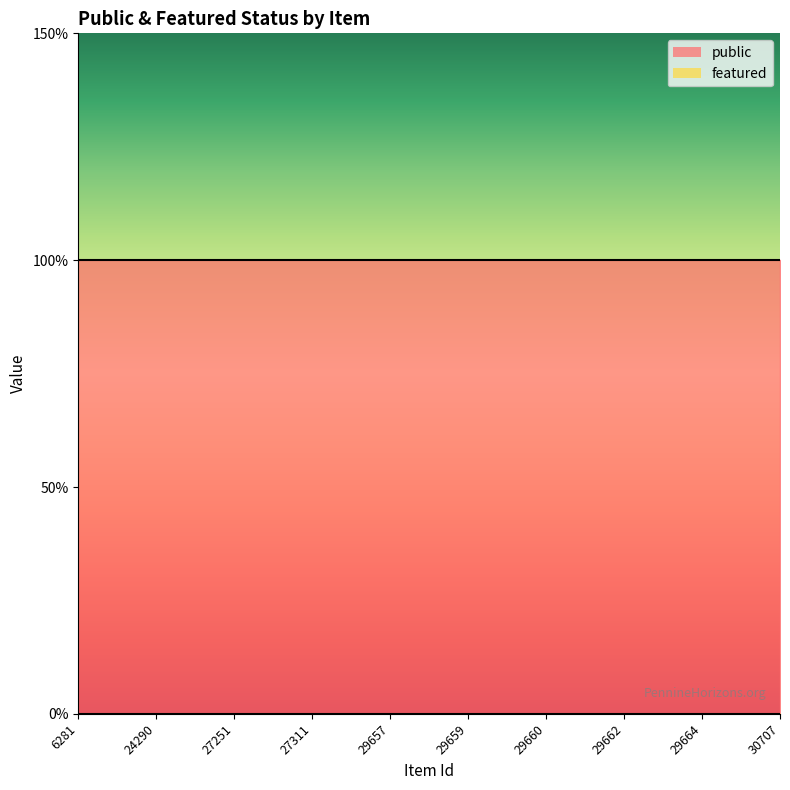

Where is featured nearest to the value 0?

6281